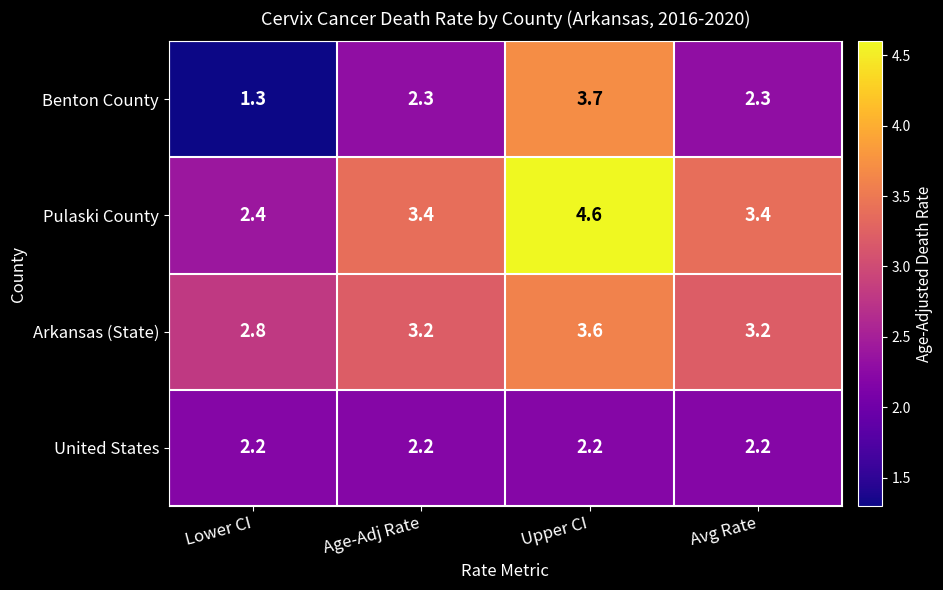

Reading left to right, extract all data points from this chart.

Benton County: 1.3	2.3	3.7	2.3
Pulaski County: 2.4	3.4	4.6	3.4
Arkansas (State): 2.8	3.2	3.6	3.2
United States: 2.2	2.2	2.2	2.2